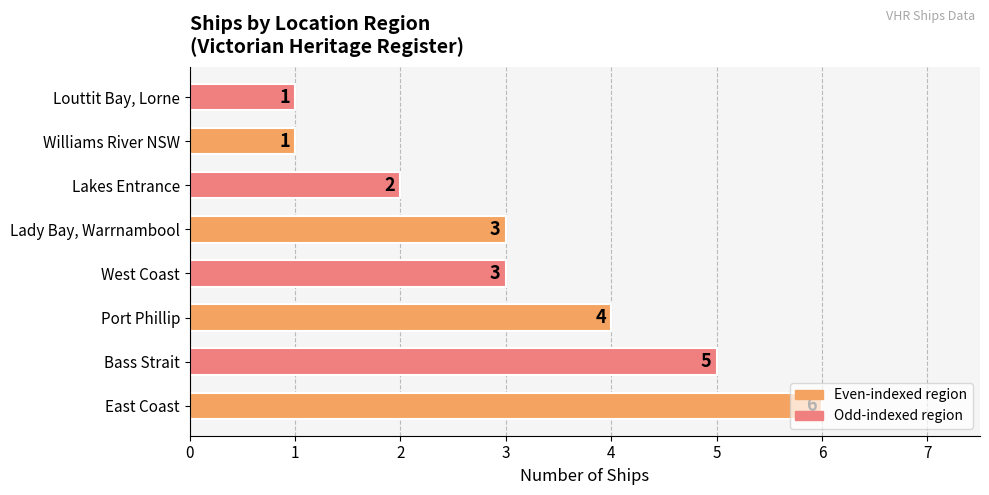

The chart shows a value of 3 at West Coast. True or false?

True